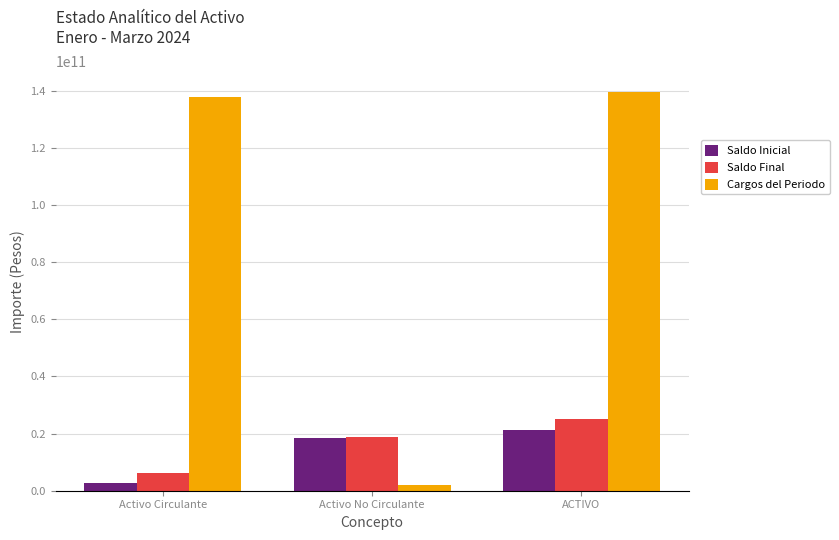

Which series changed the most between Activo Circulante and Activo No Circulante?

Cargos del Periodo